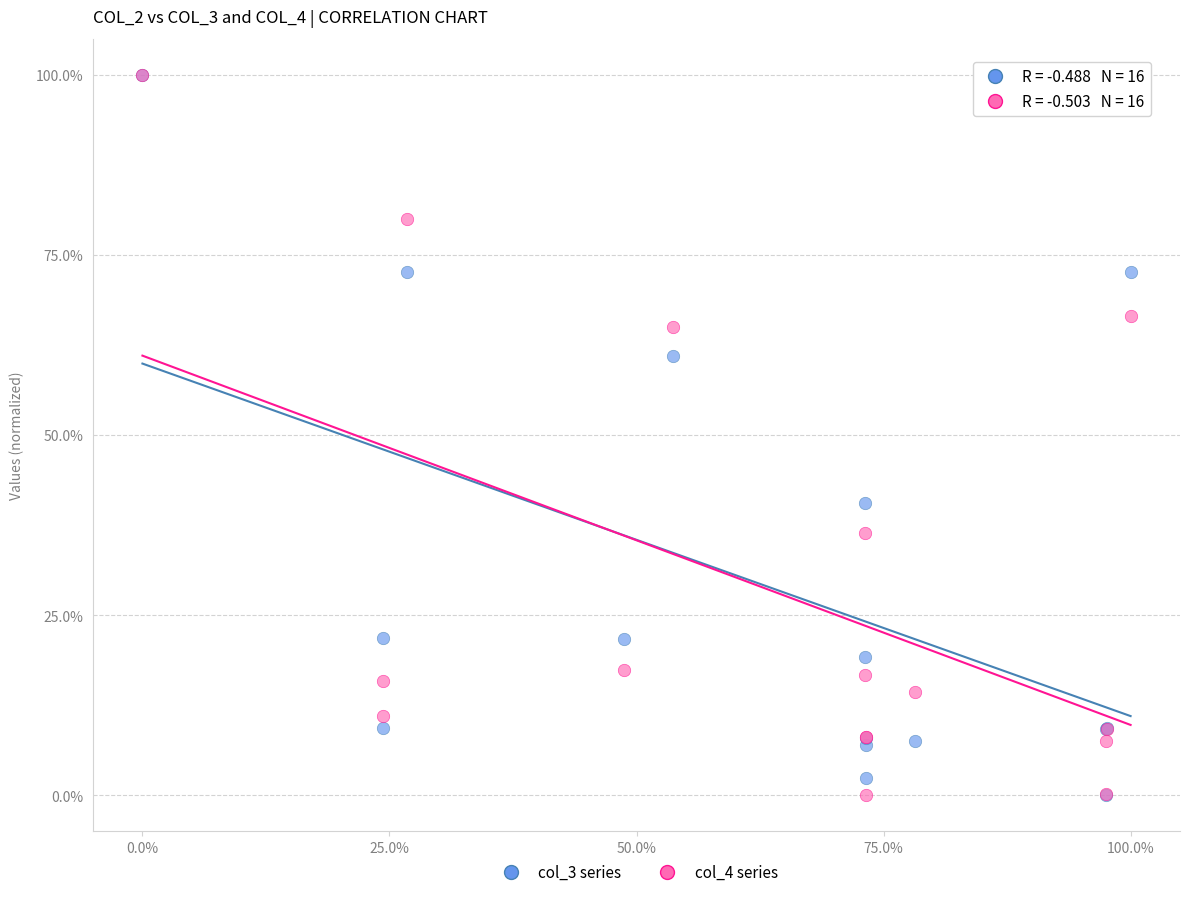

What are all the series names shown in the legend?

col_3 series, col_4 series